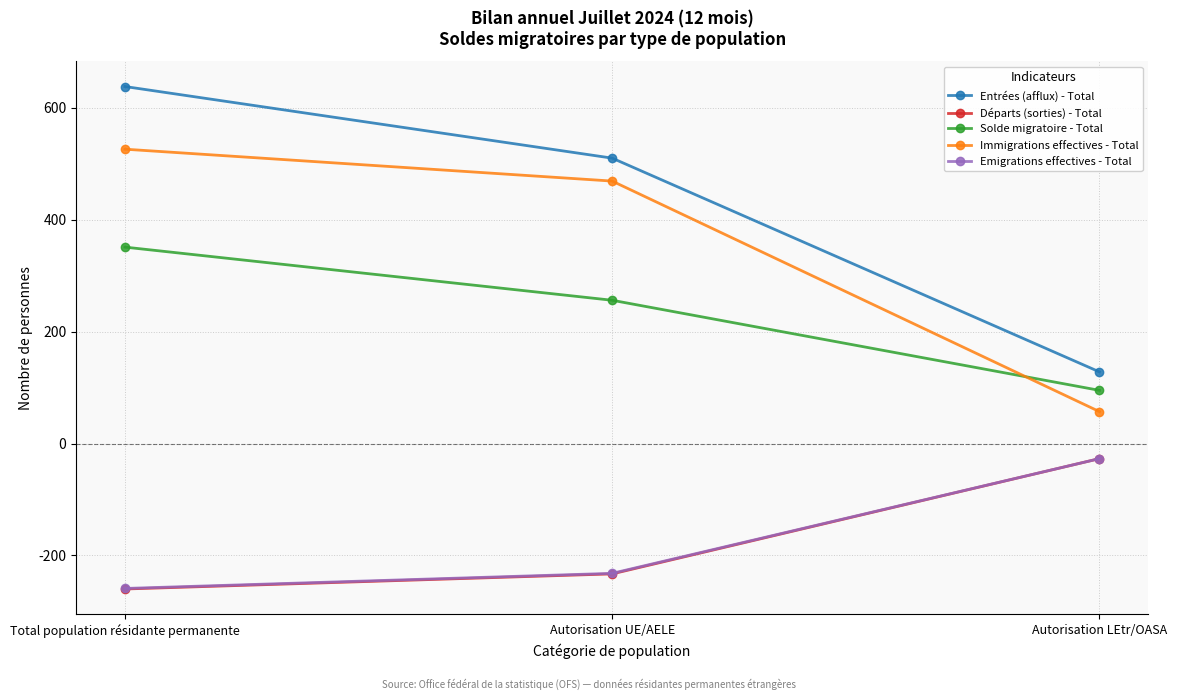

What is the difference between the Emigrations effectives - Total values at Total population résidante permanente and Autorisation LEtr/OASA?

232